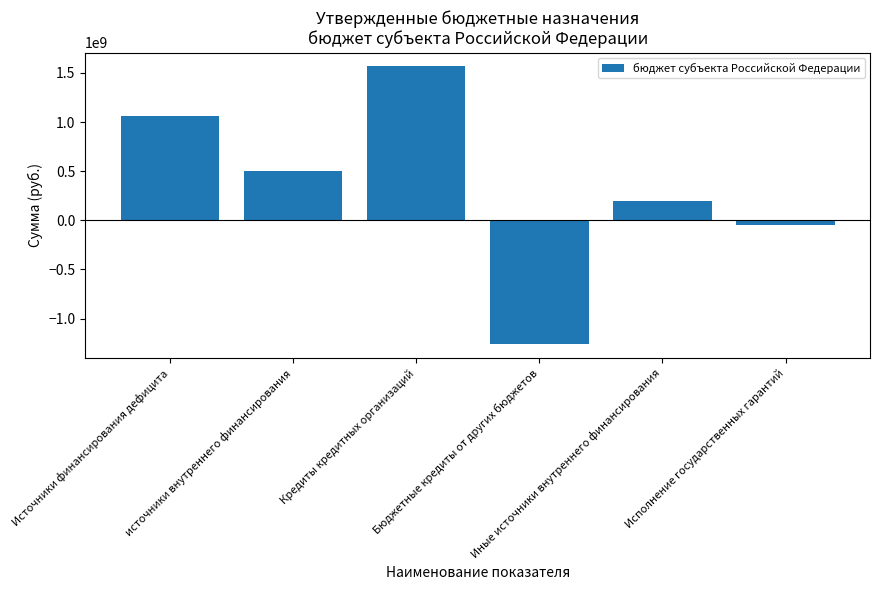

How many negative values are there?

2